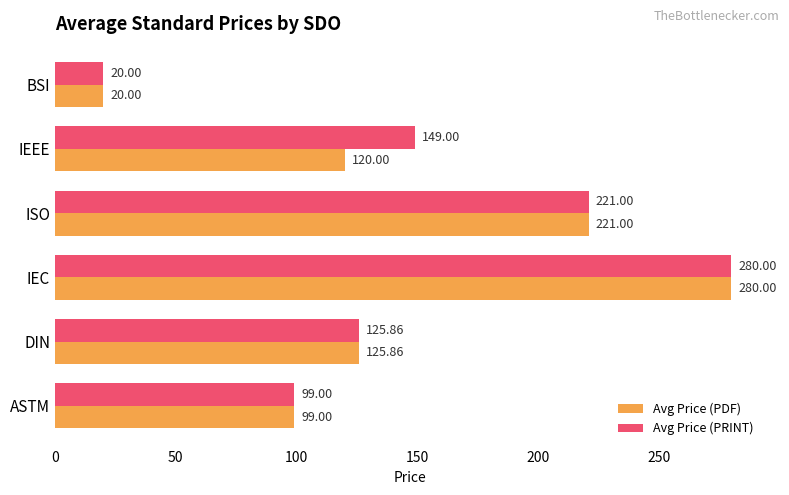

What is the difference between the Avg Price (PDF) values at IEEE and DIN?

5.9